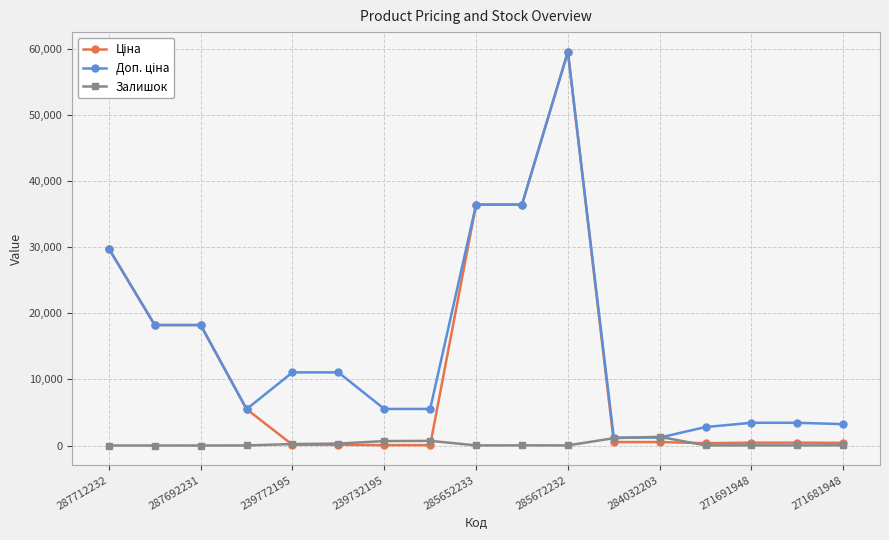

What is the greatest value displayed?

59523.0